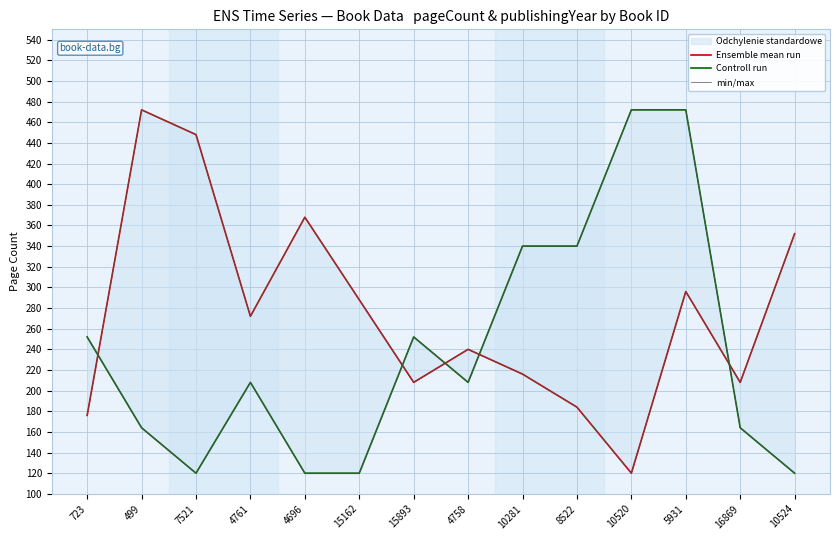

Is it true that Ensemble mean run equals 76 at 723?

False